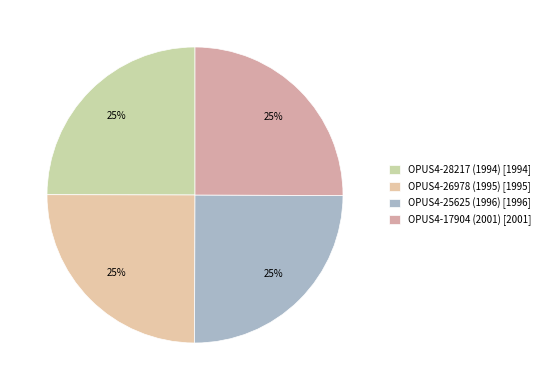

Do OPUS4-28217 (1994) and OPUS4-26978 (1995) together represent more than half of the pie?

No